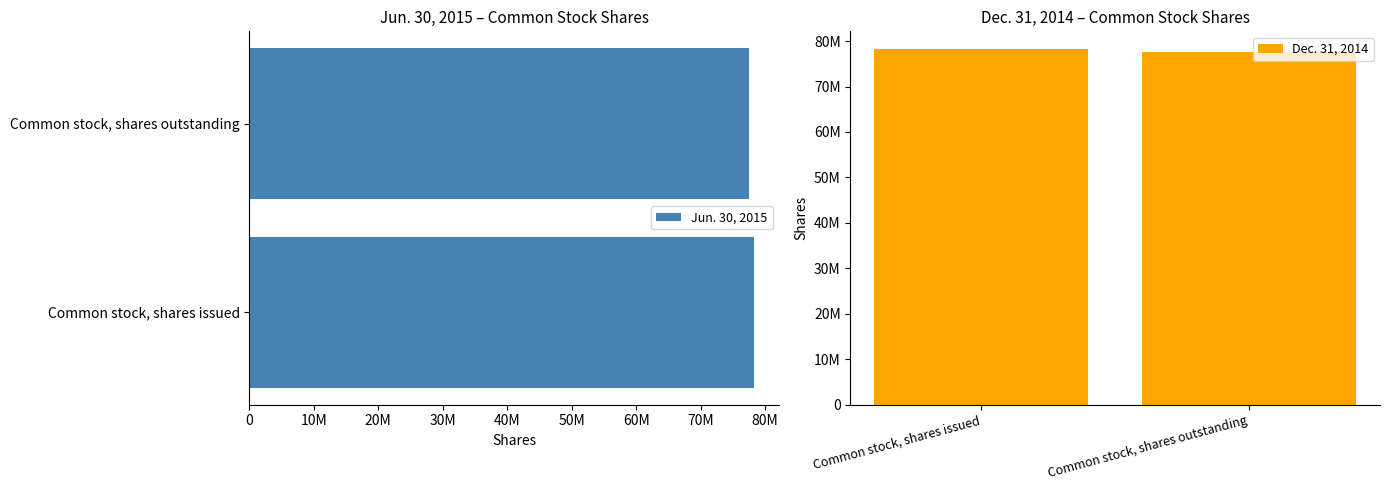

Reading left to right, what are all the values shown in this chart?

Jun. 30, 2015: 78236142	77575617
Dec. 31, 2014: 78236142	77575617